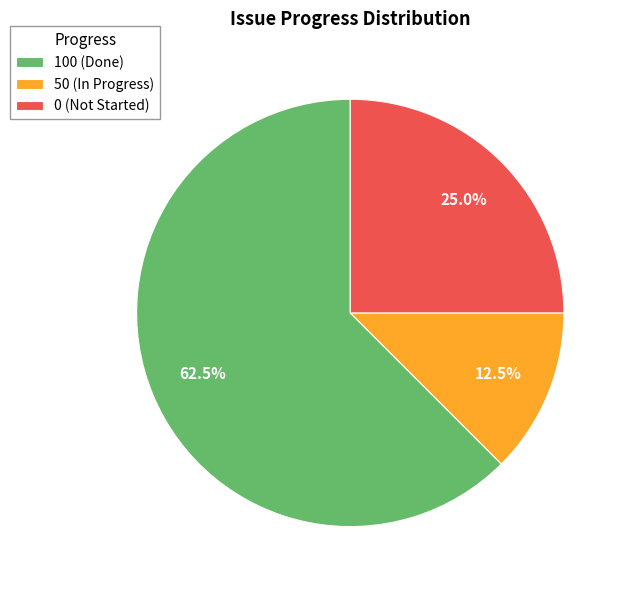

What is the largest slice in the pie chart?

100 (Done)